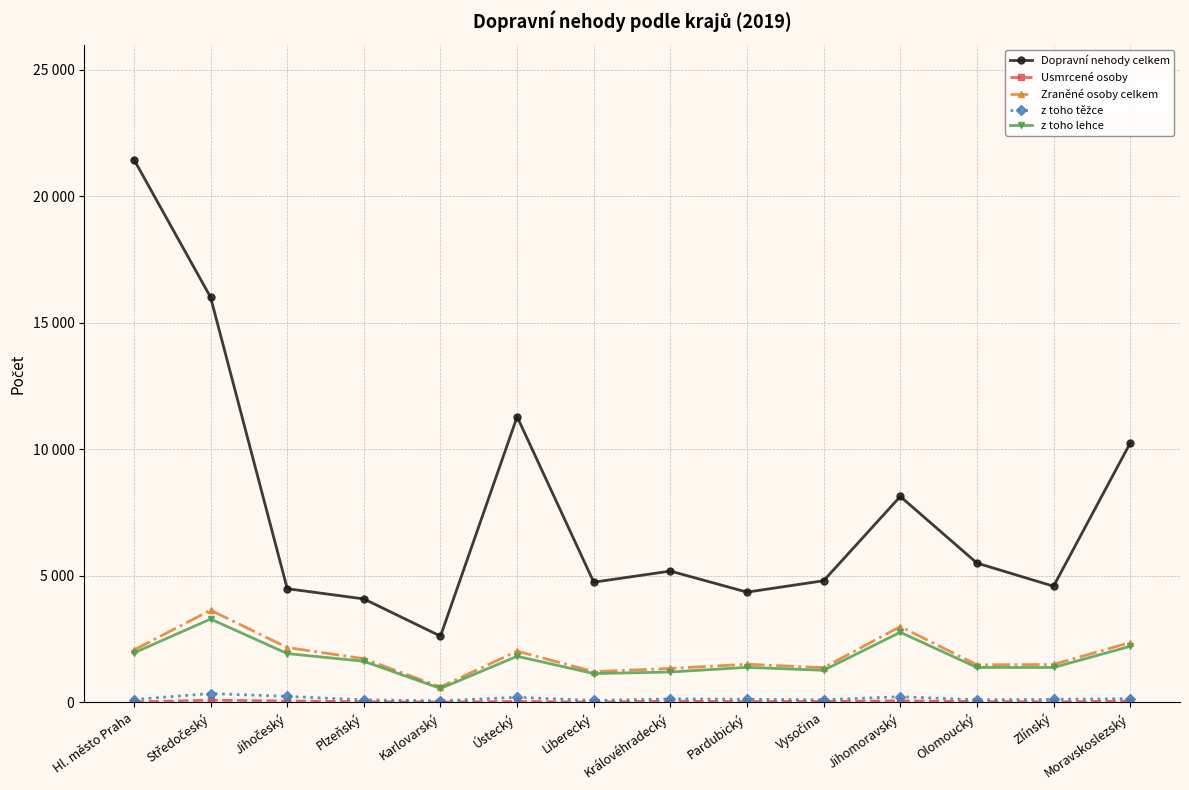

Does the chart have visible grid lines?

Yes